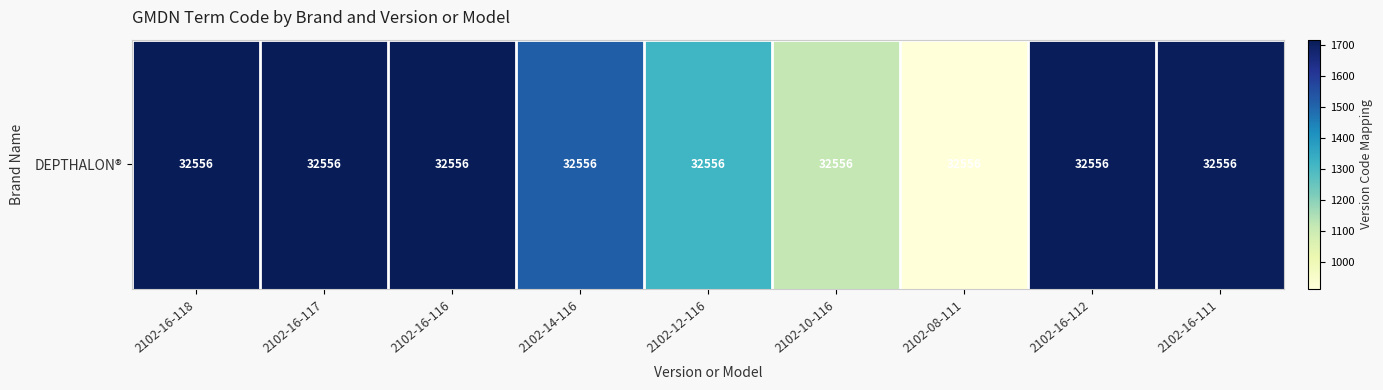

What is the sum of all values?

13433